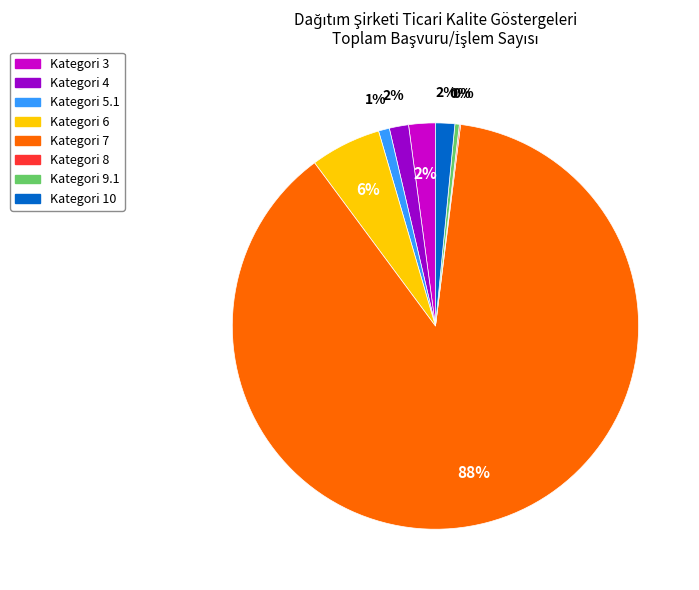

To the nearest percent, what is the average slice percentage?

12%